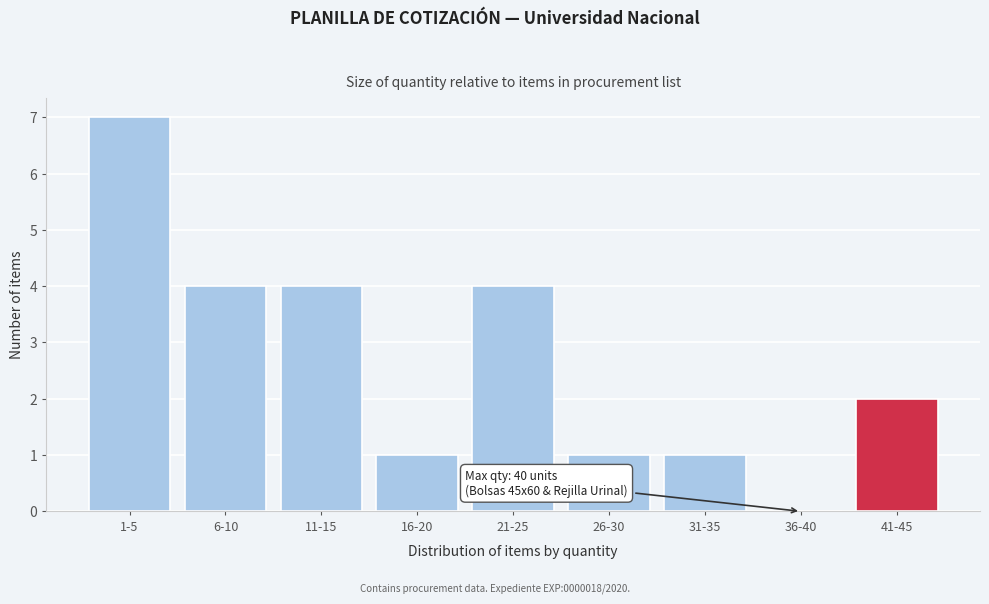

Reading left to right, transcribe all the data shown in this chart.

1-5=7	6-10=4	11-15=4	16-20=1	21-25=4	26-30=1	31-35=1	36-40=0	41-45=2